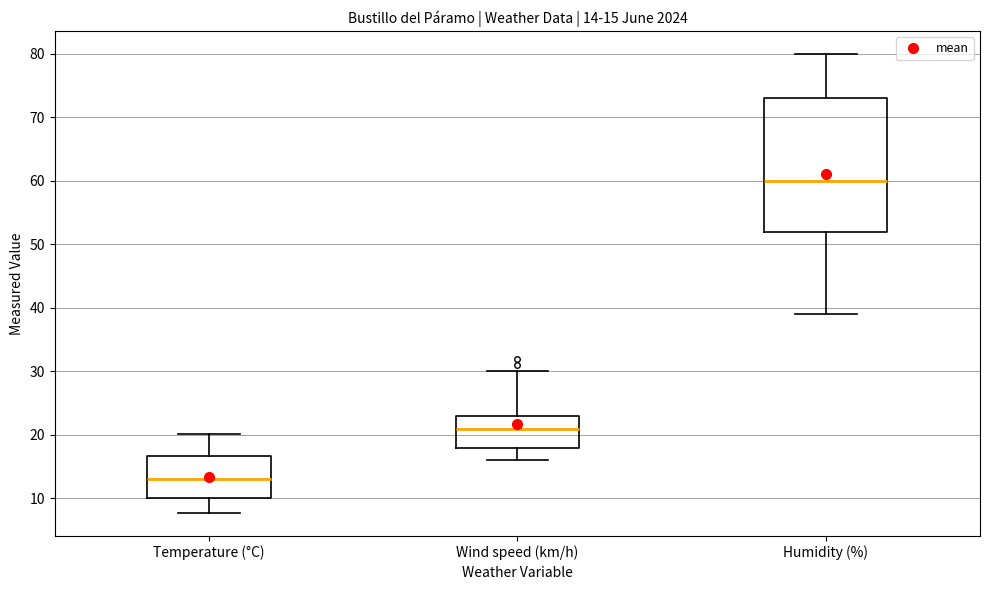

Which box's median line is the lowest?

Temperature (°C)